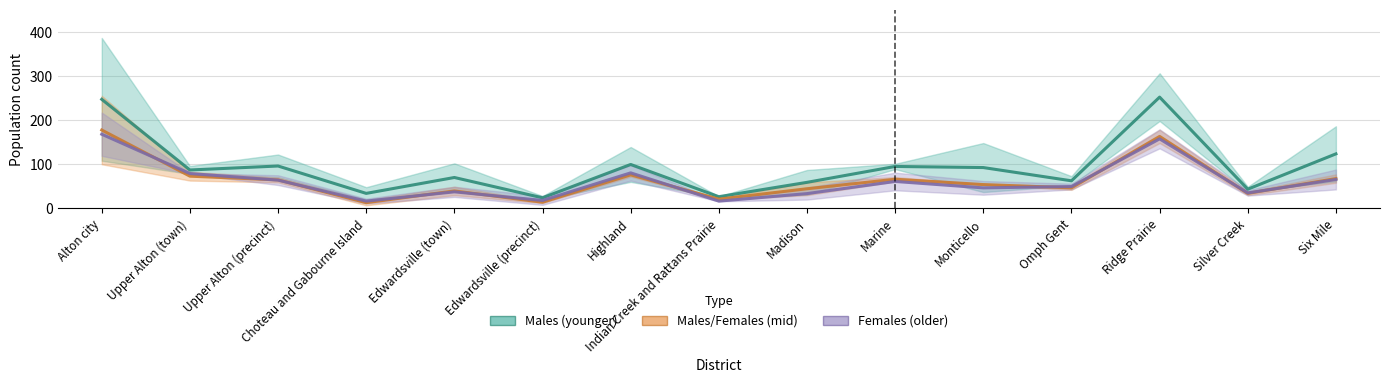

Which series has the largest total across all categories?

Males 20-30